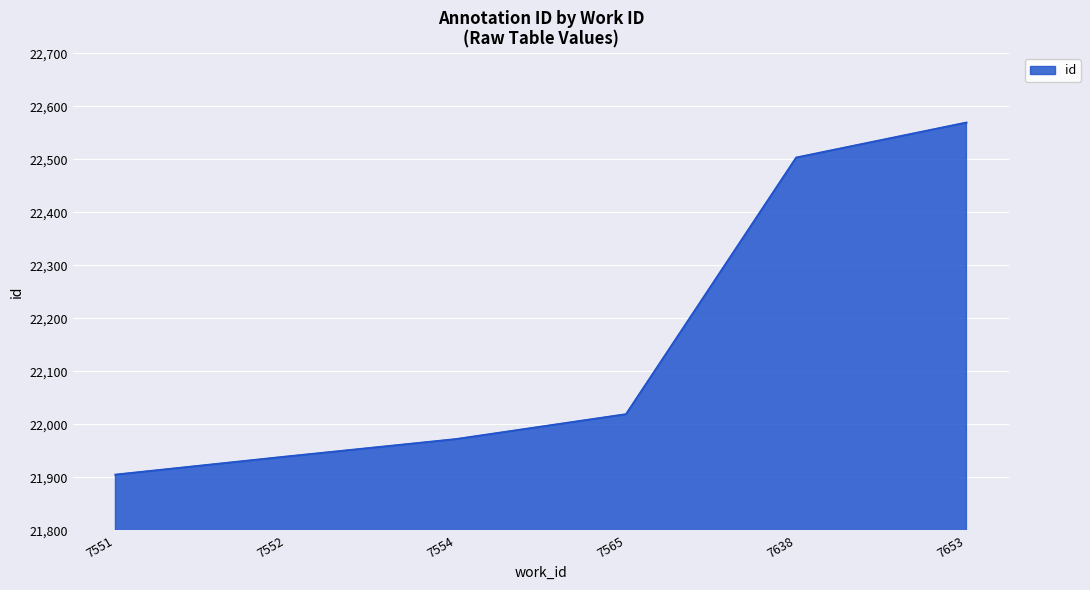

What is the minimum value shown in the chart?

21905